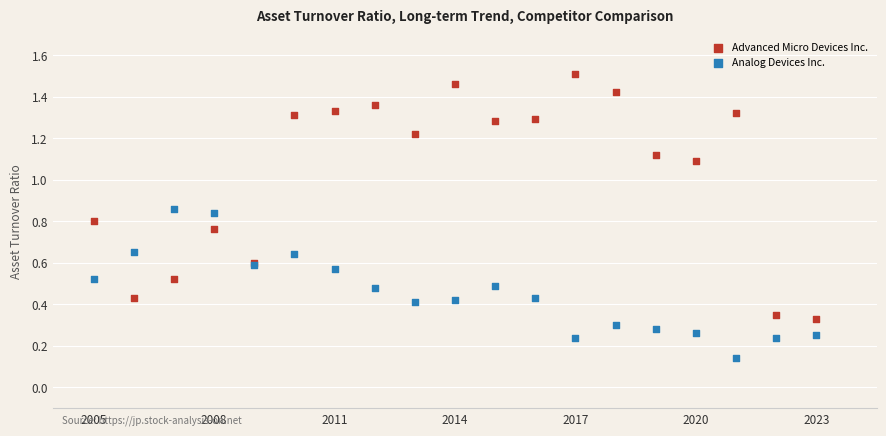

What are all the series names shown in the legend?

Advanced Micro Devices Inc., Analog Devices Inc.